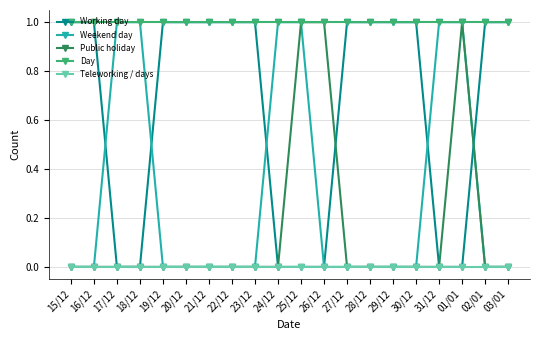

What is the total value across all series at 03/01?

2